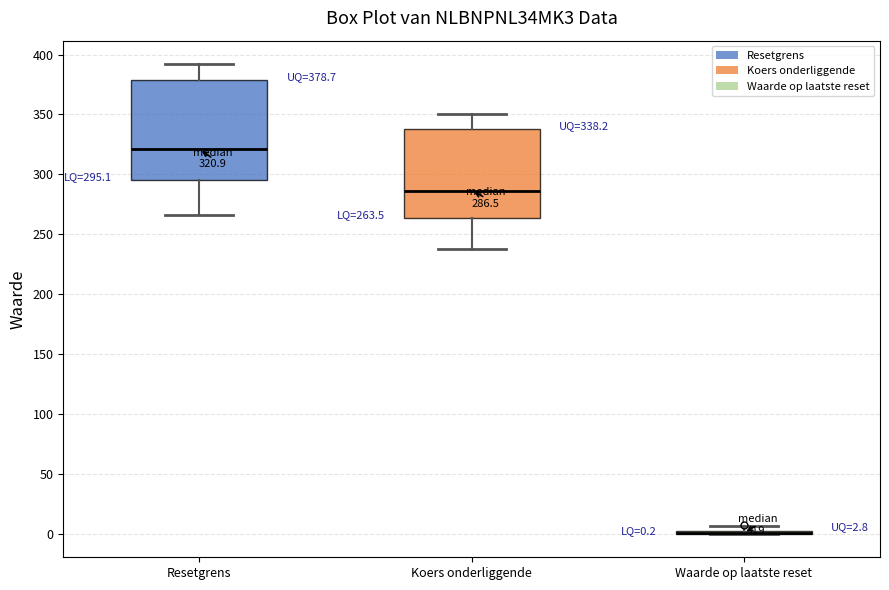

Comparing the boxes themselves (not the whiskers), which one is the tallest?

Resetgrens